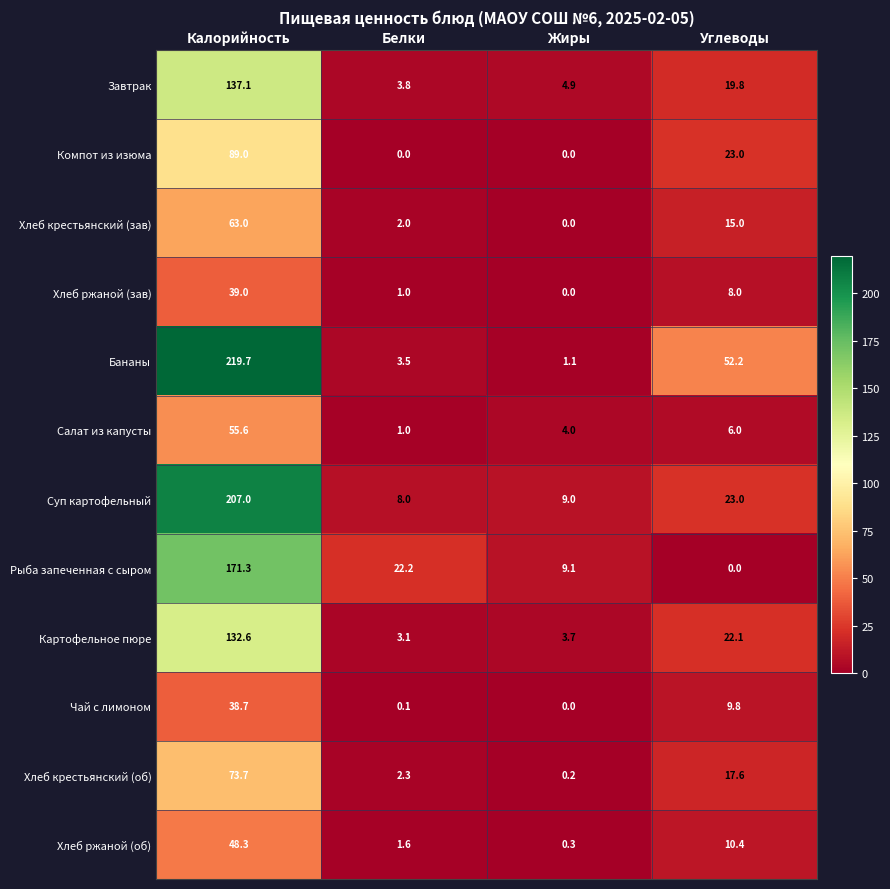

Which label corresponds to the largest value in the chart?

Калорийность